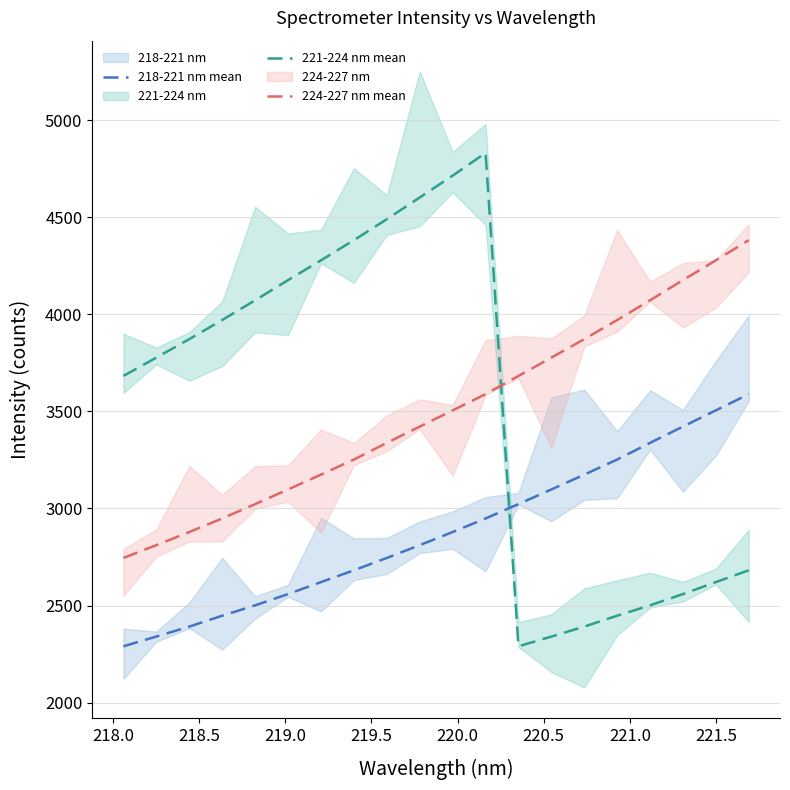

Which series has the widest spread of values?

221-224 nm mean